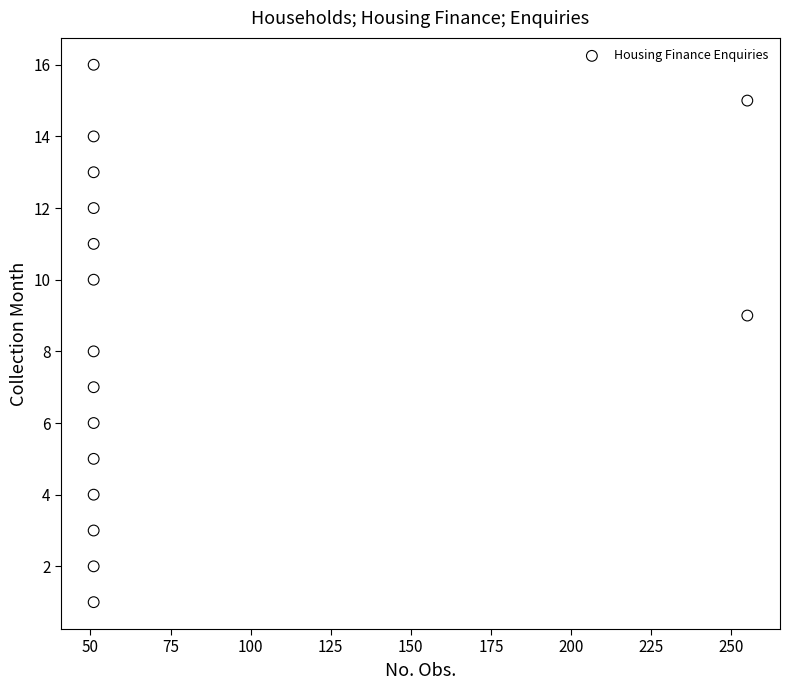

What is the range of Y values (max minus min)?

15